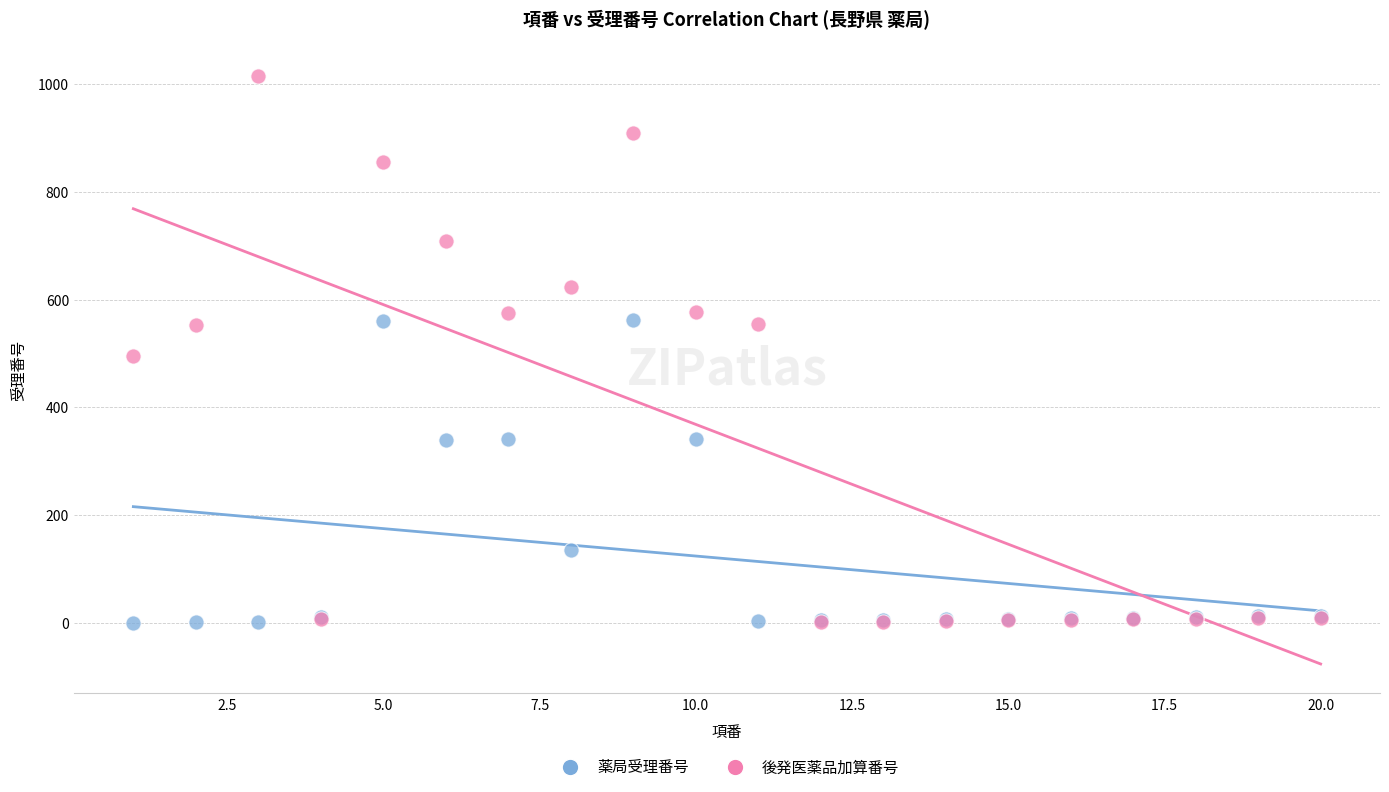

Across all series, what Y value is closest to 508?

495